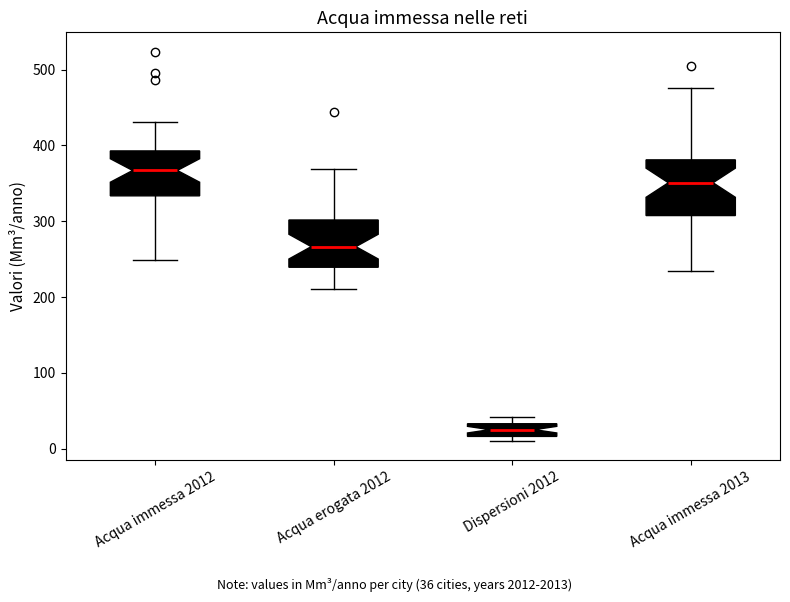

Which box has the lowest median line?

Dispersioni 2012